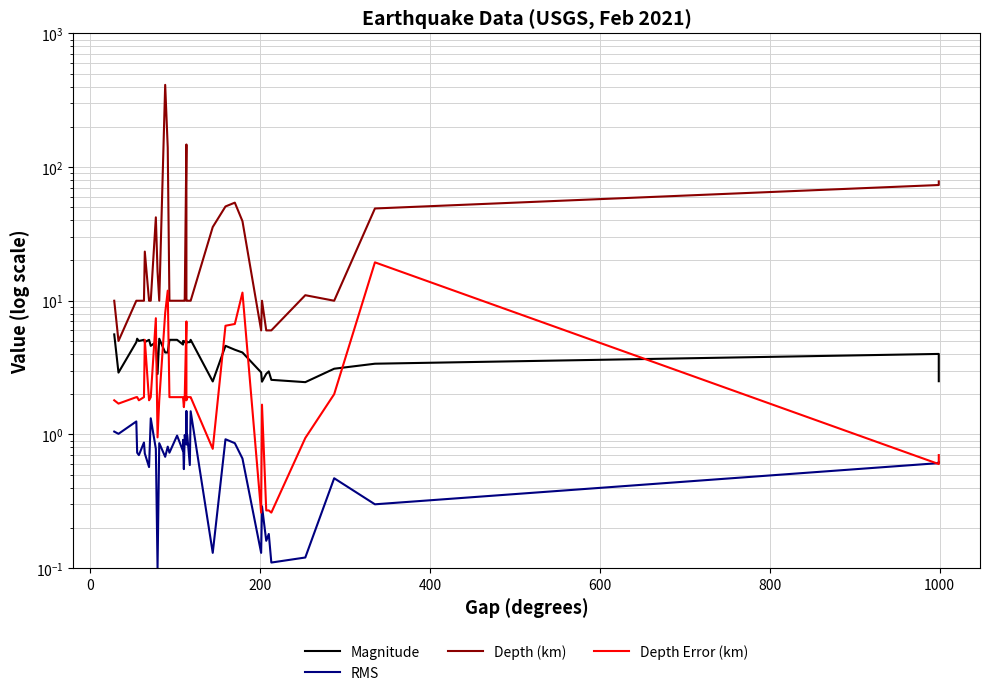

What is the difference between the maximum and second lowest values in the Depth Error (km) series?

19.1